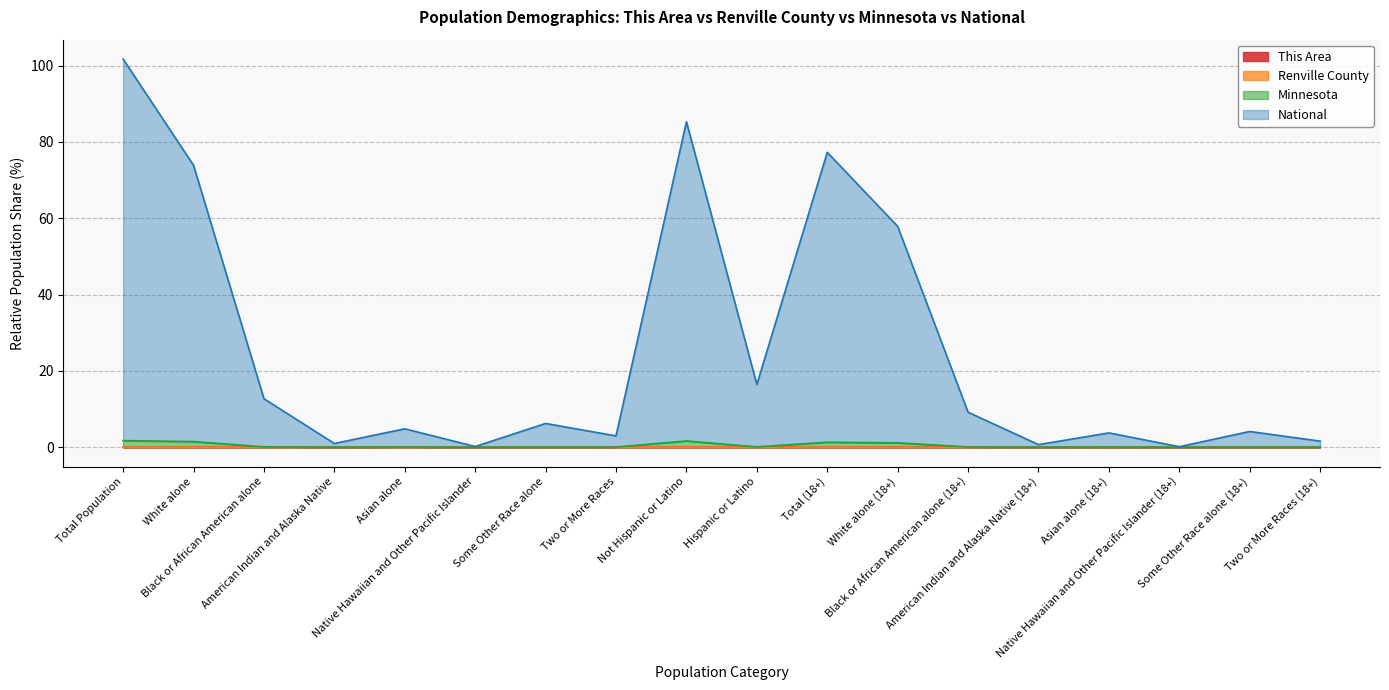

What is the minimum value for National?

0.1